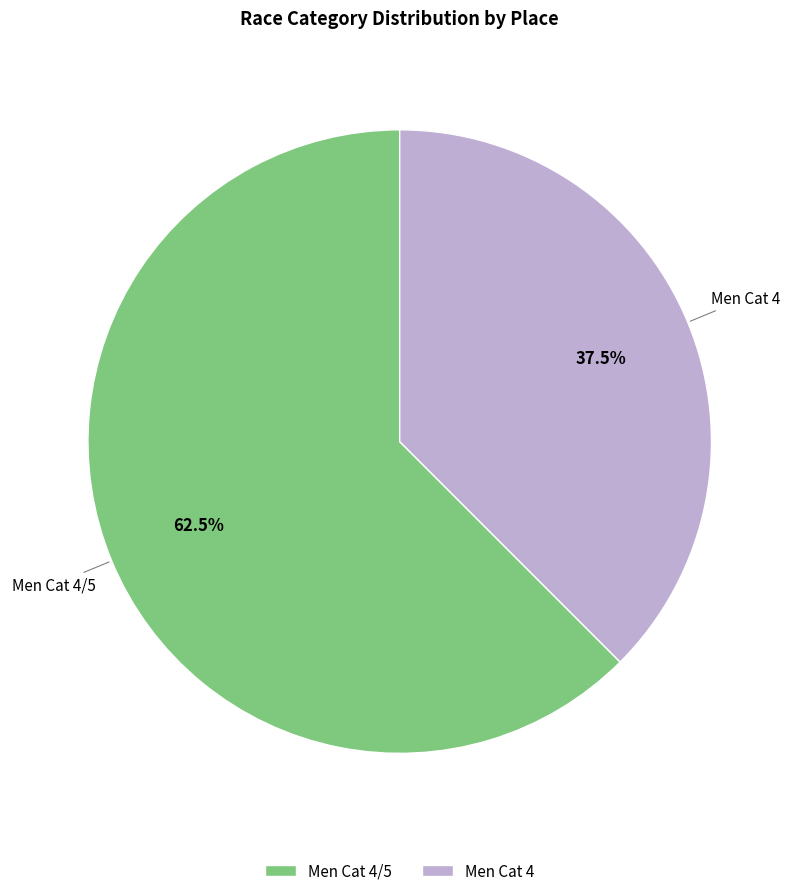

To the nearest percent, what is the difference between the Men Cat 4/5 and Men Cat 4 slice percentages?

25%